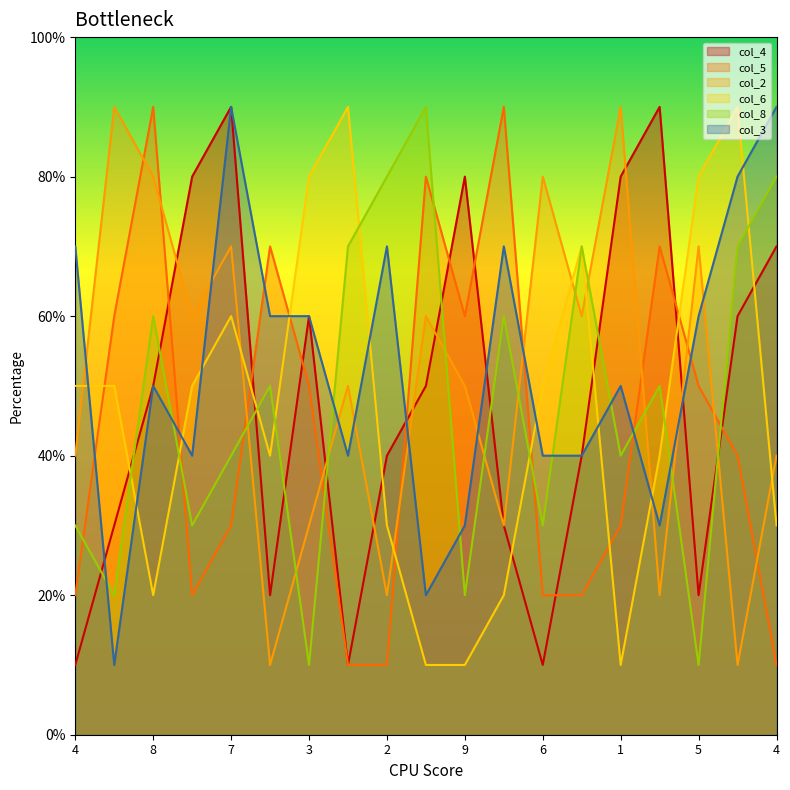

Is the value of col_6 at 4 greater than the value of col_8 at 4?

Yes